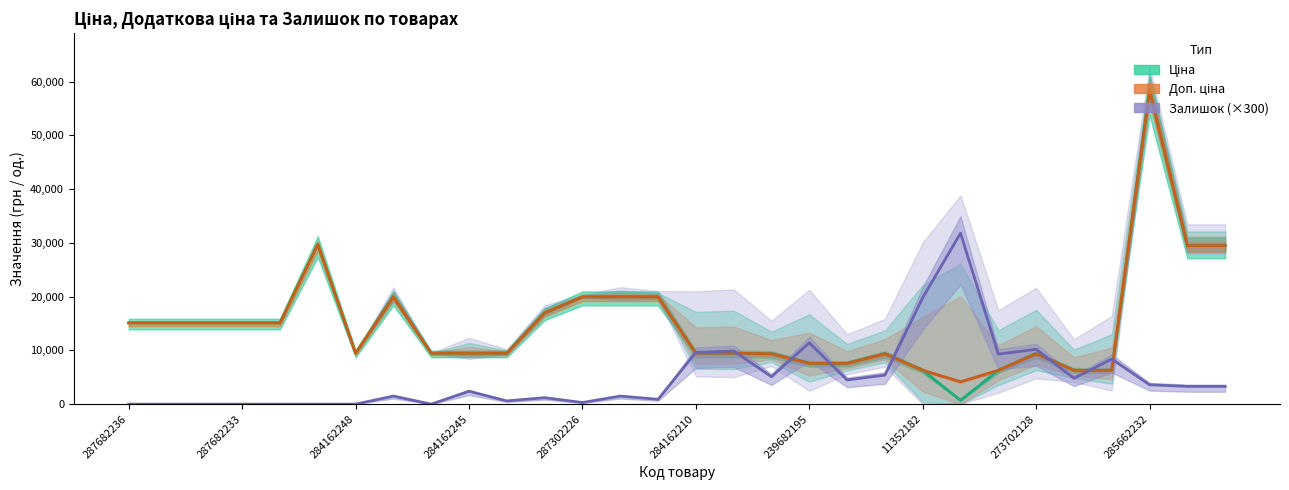

Where does the Залишок ×300 series first go above 3300?

284162210